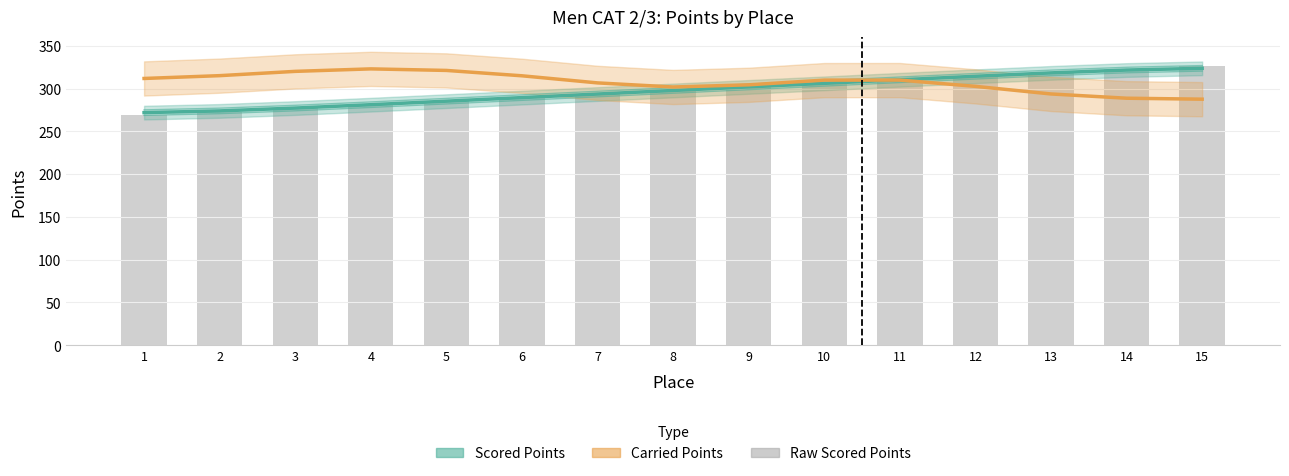

What is the total value across all series at 2?

862.0